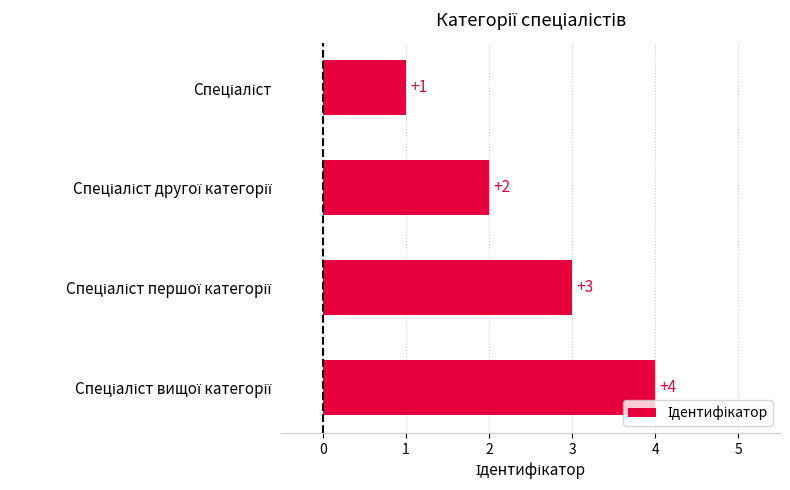

How many values are between 2 and 4?

3